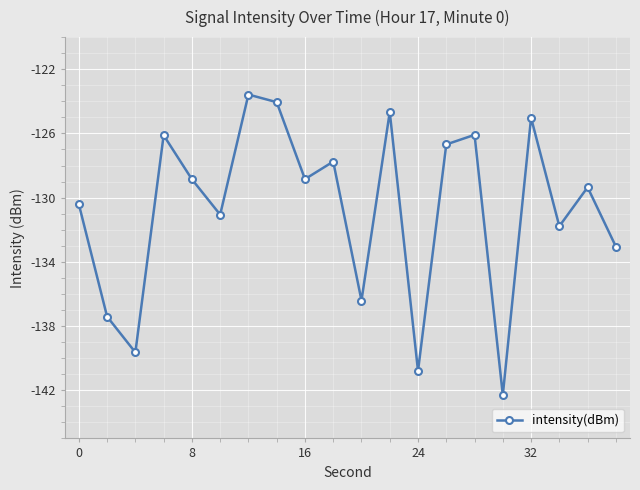

How many points are higher than both their immediate neighbors (excluding endpoints)?

7